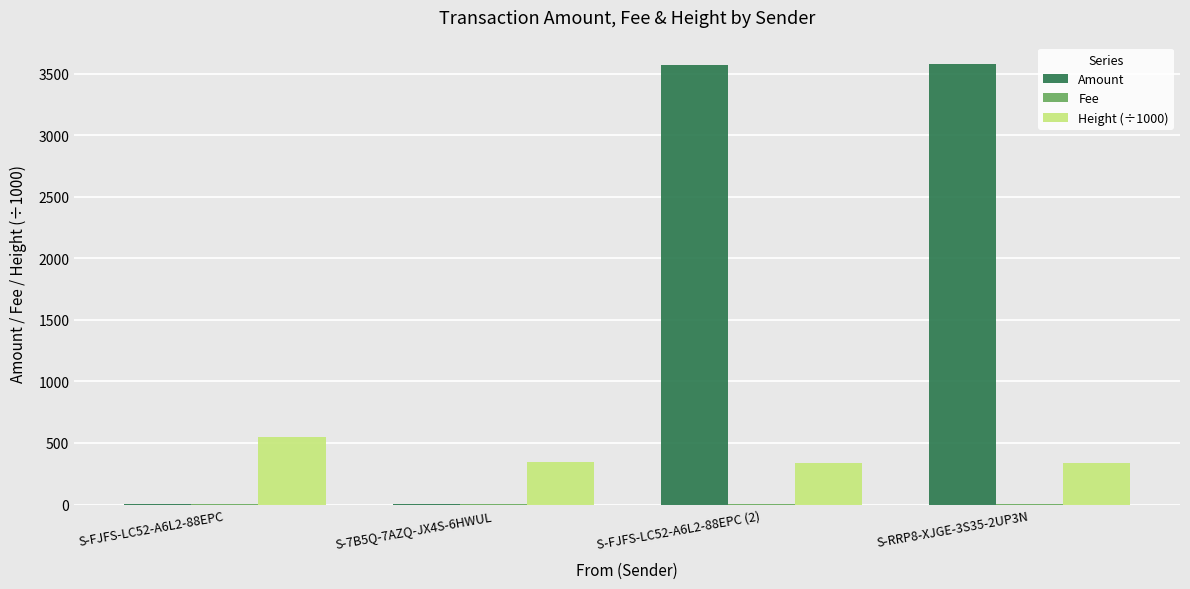

What is the sum of all Amount values?

7152.0